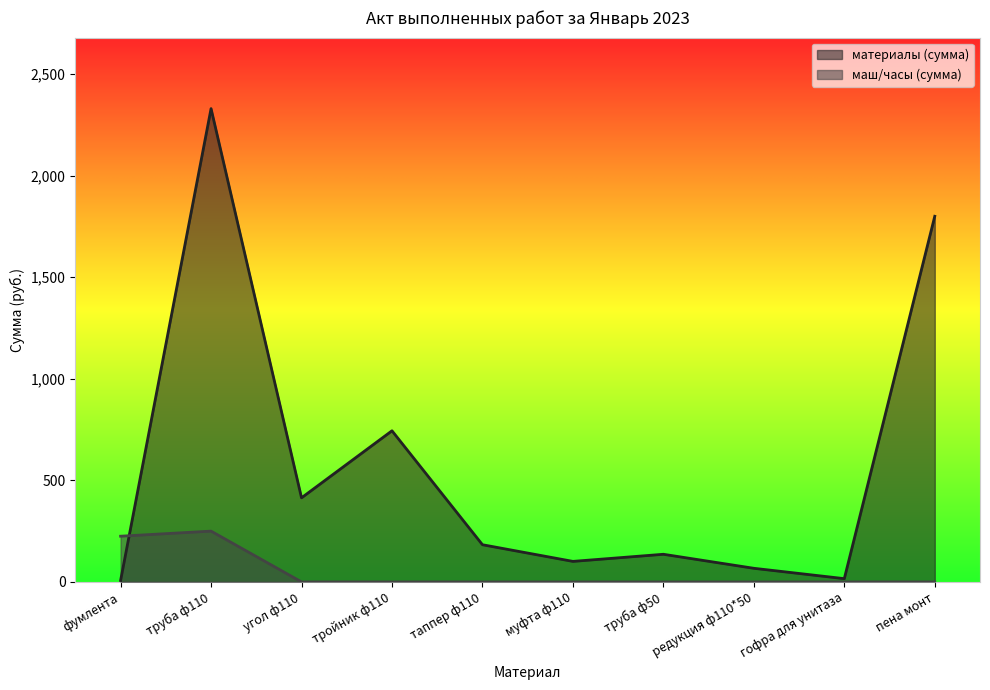

Rank the series by their maximum value, from lowest to highest.

маш/часы (сумма), материалы (сумма)